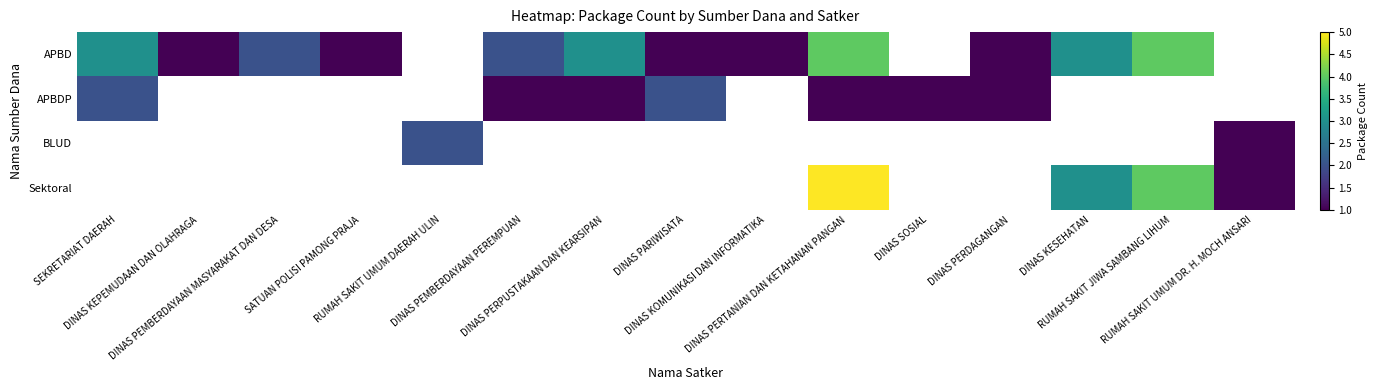

What is the minimum value shown in the chart?

1.0